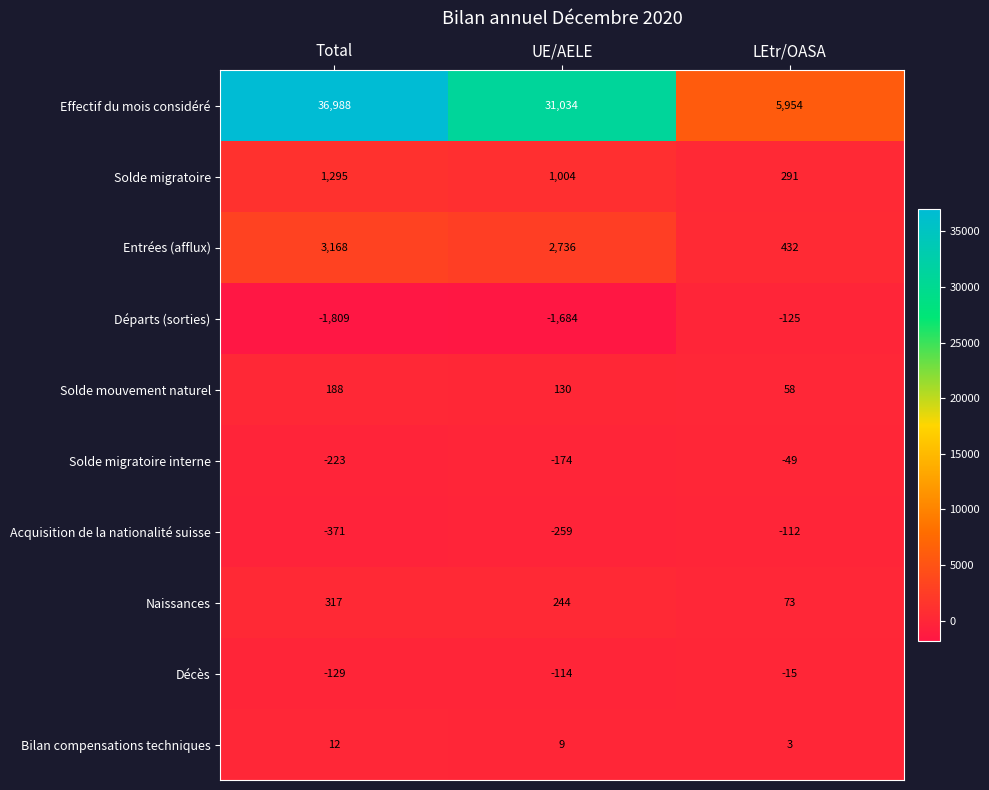

What is the difference between the highest and lowest values at UE/AELE?

32718